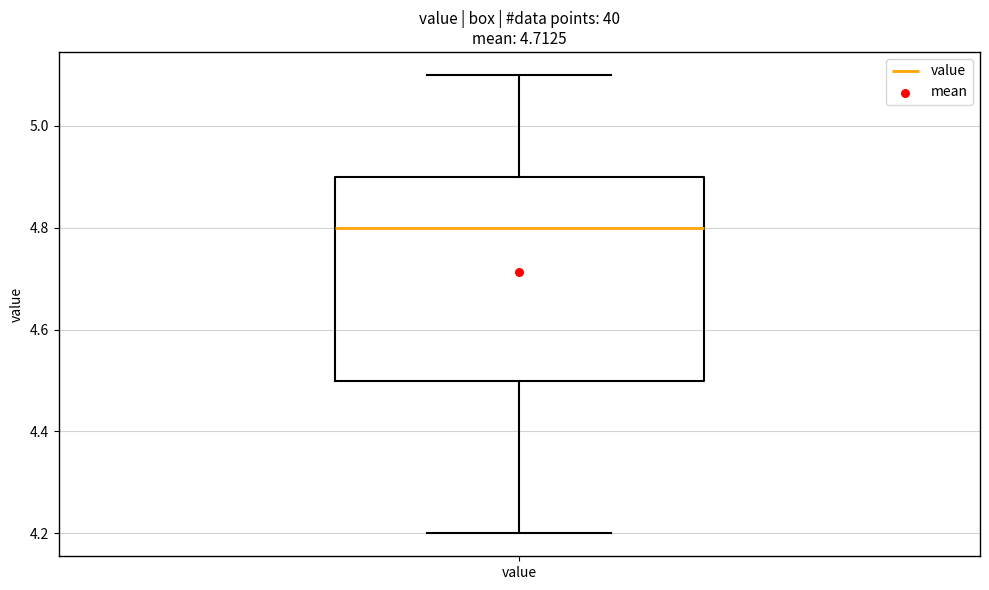

Read this box plot against the y-axis: the position of the median line, the range covered by the box, and the ends of both whiskers. The values are not printed on the chart, so give them approximately, as read against the axis.

median 4.8, box 4.5 to 4.9, whiskers 4.2 to 5.1